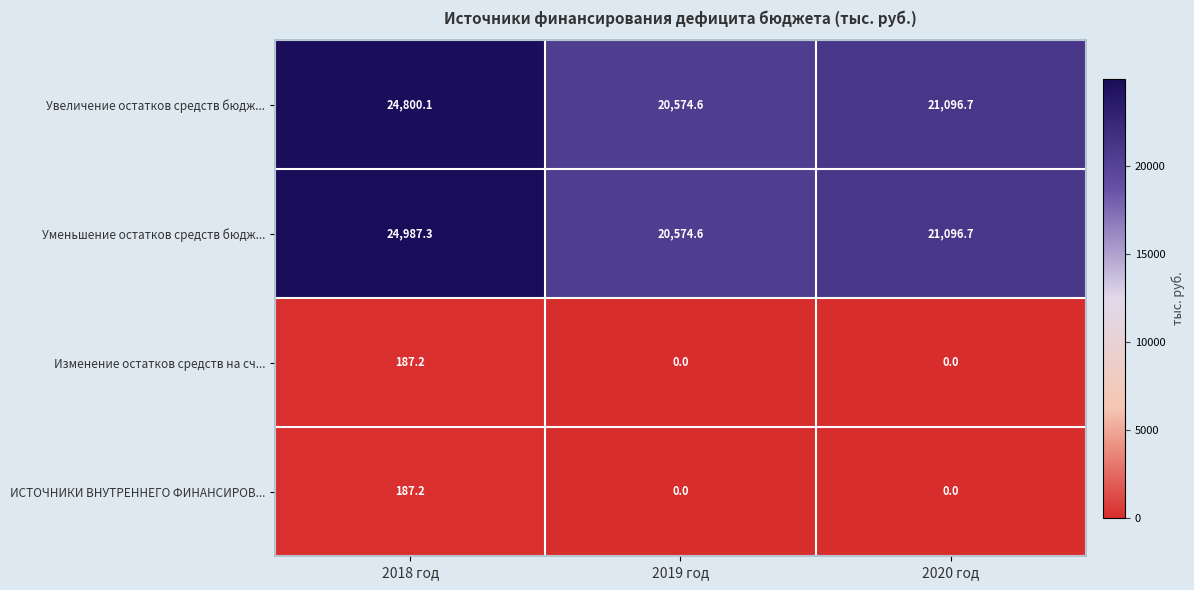

Reading right to left, list all the values displayed in this chart.

Увеличение остатков средств бюдж...: 2020 год=21096.7	2019 год=20574.6	2018 год=24800.1
Уменьшение остатков средств бюдж...: 2020 год=21096.7	2019 год=20574.6	2018 год=24987.3
Изменение остатков средств на сч...: 2020 год=0.0	2019 год=0.0	2018 год=187.2
ИСТОЧНИКИ ВНУТРЕННЕГО ФИНАНСИРОВ...: 2020 год=0.0	2019 год=0.0	2018 год=187.2